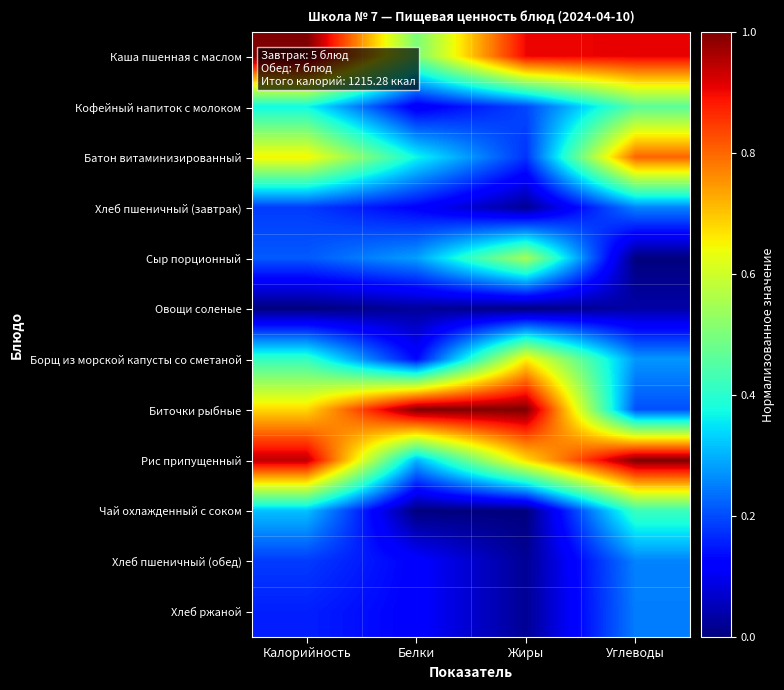

Reading left to right, transcribe all the data shown in this chart.

Каша пшенная с маслом: Калорийность=1.0	Белки=0.5	Жиры=0.9	Углеводы=0.9
Кофейный напиток с молоком: Калорийность=0.4	Белки=0.1	Жиры=0.2	Углеводы=0.5
Батон витаминизированный: Калорийность=0.7	Белки=0.4	Жиры=0.2	Углеводы=0.8
Хлеб пшеничный (завтрак): Калорийность=0.2	Белки=0.1	Жиры=0.0	Углеводы=0.3
Сыр порционный: Калорийность=0.2	Белки=0.3	Жиры=0.5	Углеводы=0.0
Овощи соленые: Калорийность=0.0	Белки=0.0	Жиры=0.0	Углеводы=0.0
Борщ из морской капусты со сметаной: Калорийность=0.4	Белки=0.1	Жиры=0.7	Углеводы=0.3
Биточки рыбные: Калорийность=0.7	Белки=1.0	Жиры=1.0	Углеводы=0.2
Рис припущенный: Калорийность=0.9	Белки=0.3	Жиры=0.7	Углеводы=1.0
Чай охлажденный с соком: Калорийность=0.3	Белки=0.0	Жиры=0.0	Углеводы=0.4
Хлеб пшеничный (обед): Калорийность=0.2	Белки=0.1	Жиры=0.0	Углеводы=0.3
Хлеб ржаной: Калорийность=0.2	Белки=0.1	Жиры=0.0	Углеводы=0.2